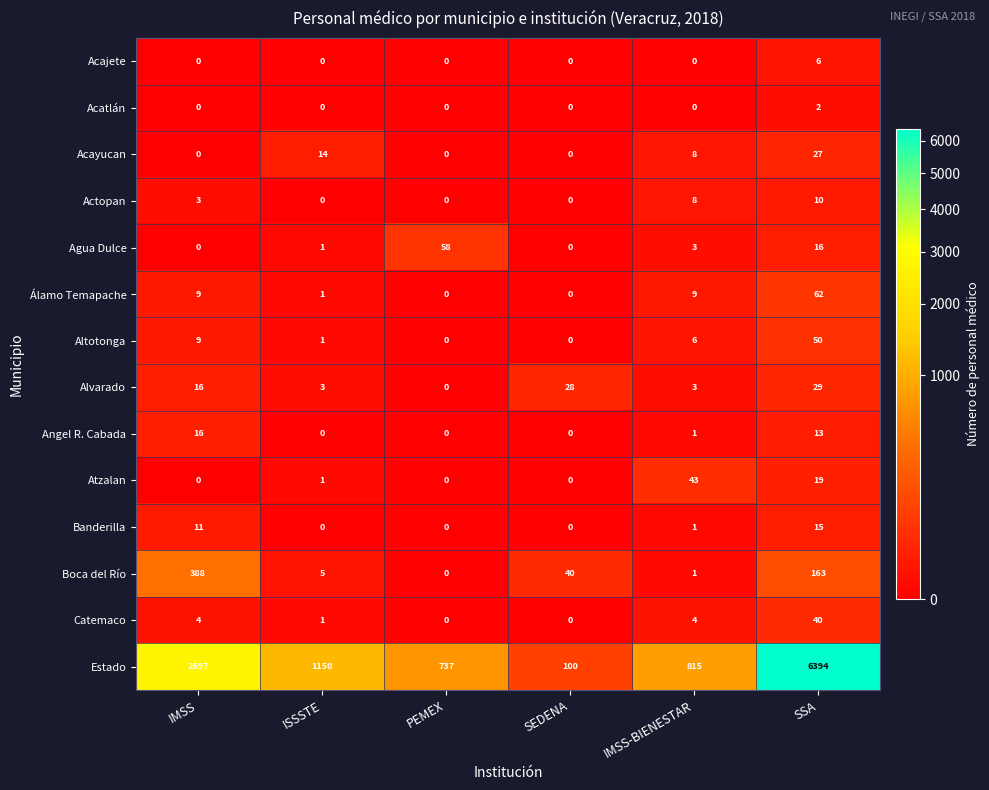

At how many categories does at least one series exceed 2419?

2